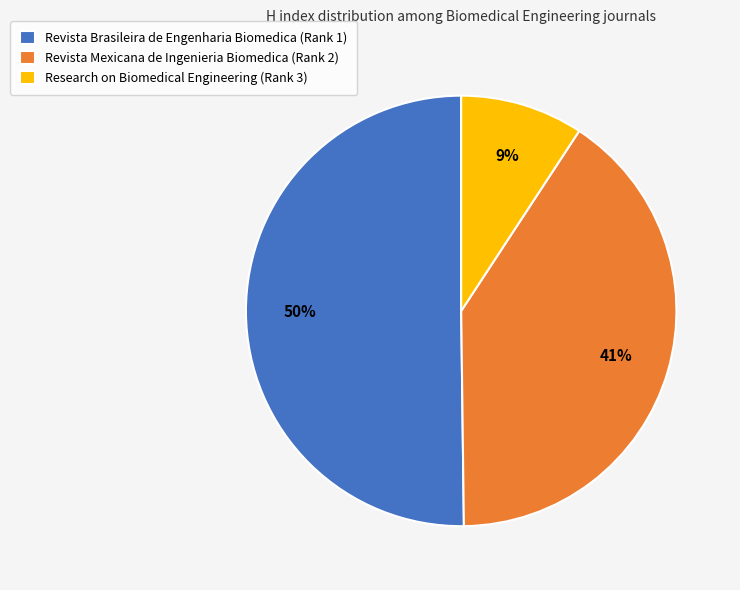

How many slices are in this pie chart?

3